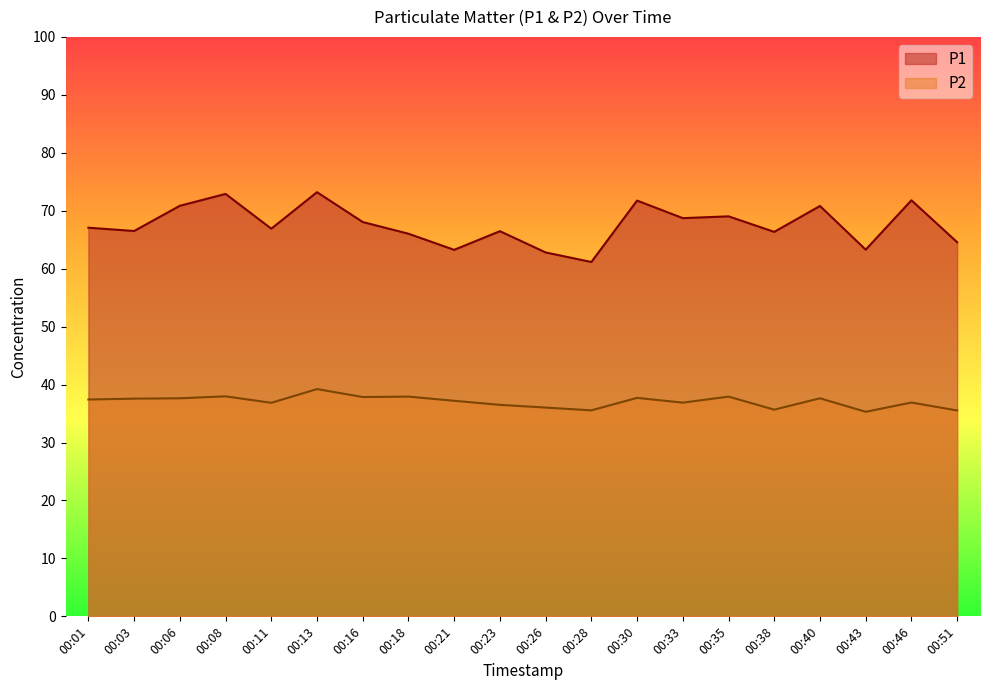

At which label is P2 closest to 37?

00:46